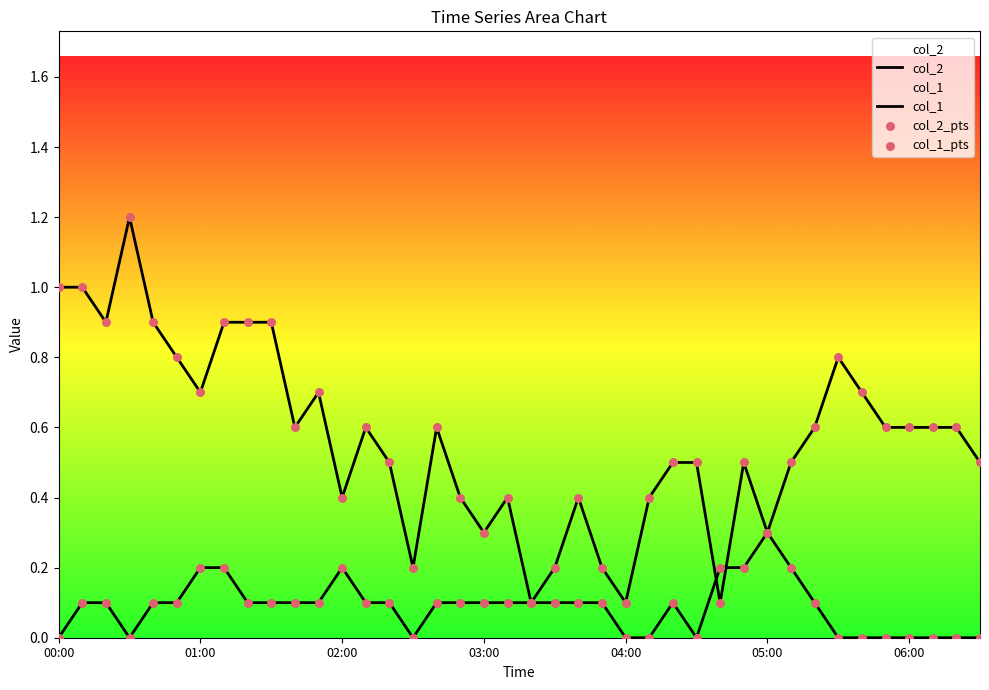

Is the value of col_1_pts at 23 greater than the value of col_2_pts at 02:00?

No